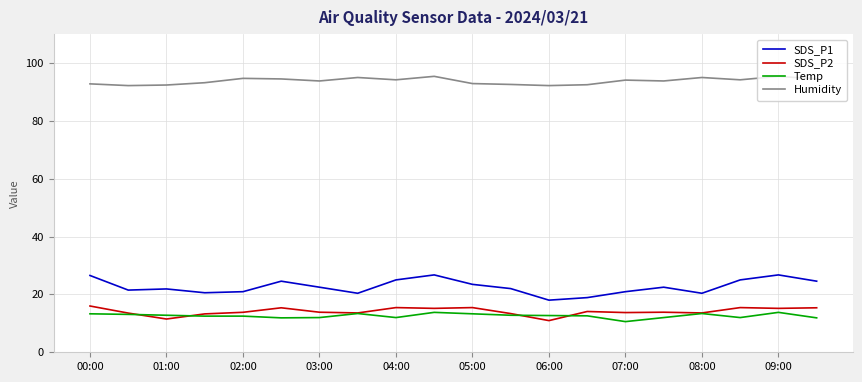

True or false: SDS_P2 and Humidity intersect in this chart.

False